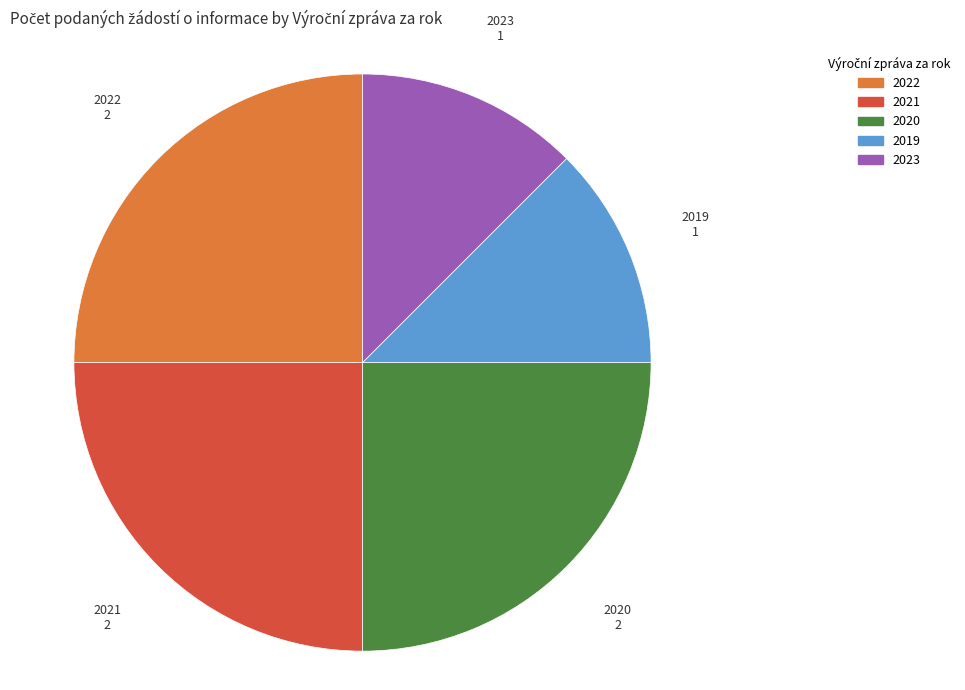

Approximately how many times larger is the value at 2019 compared to 2023?

1.0